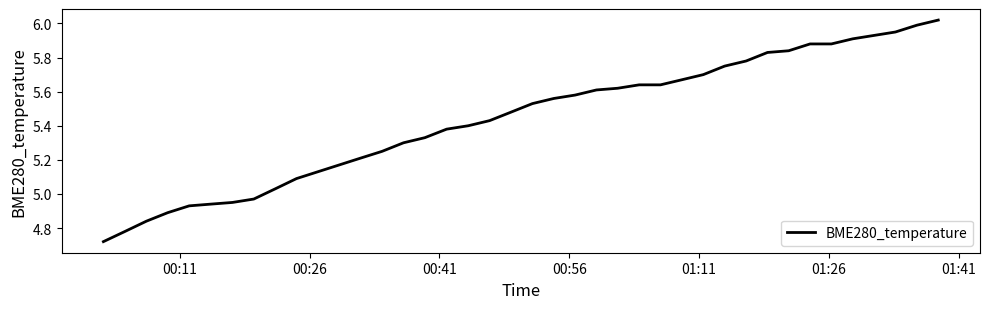

What is the difference between the maximum and minimum values?

1.3